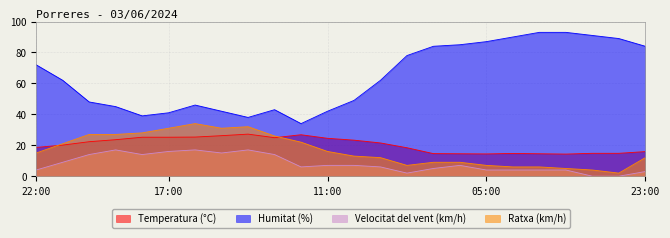

How many series are shown in this chart?

4